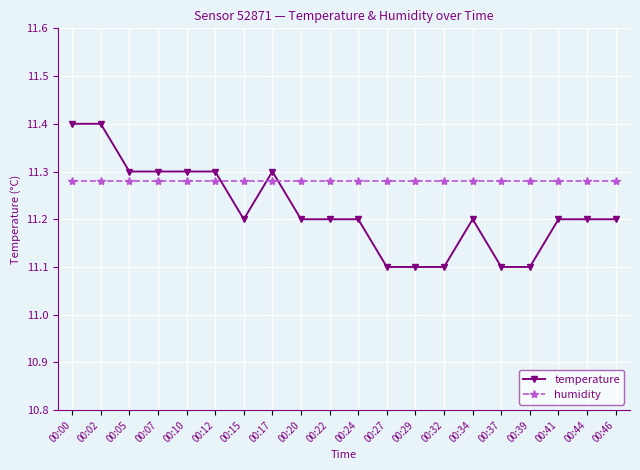

Does the chart have visible grid lines?

Yes